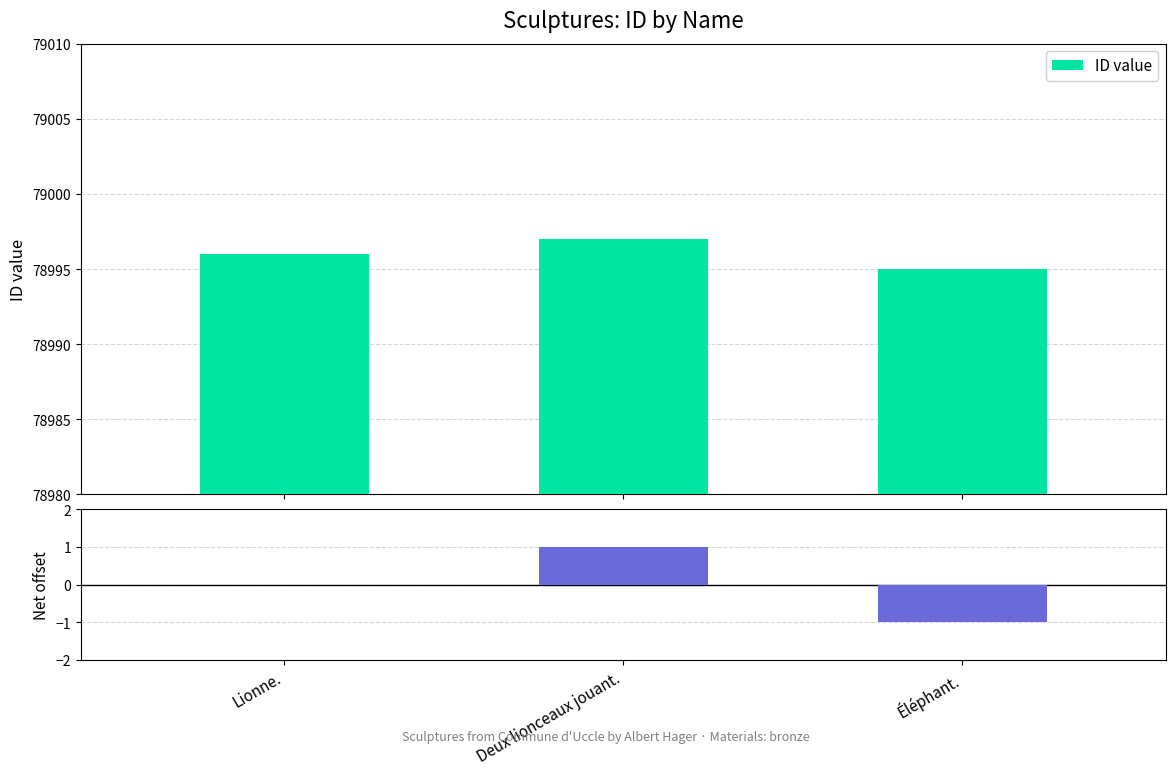

How many values in the ID value series are below 78996?

1